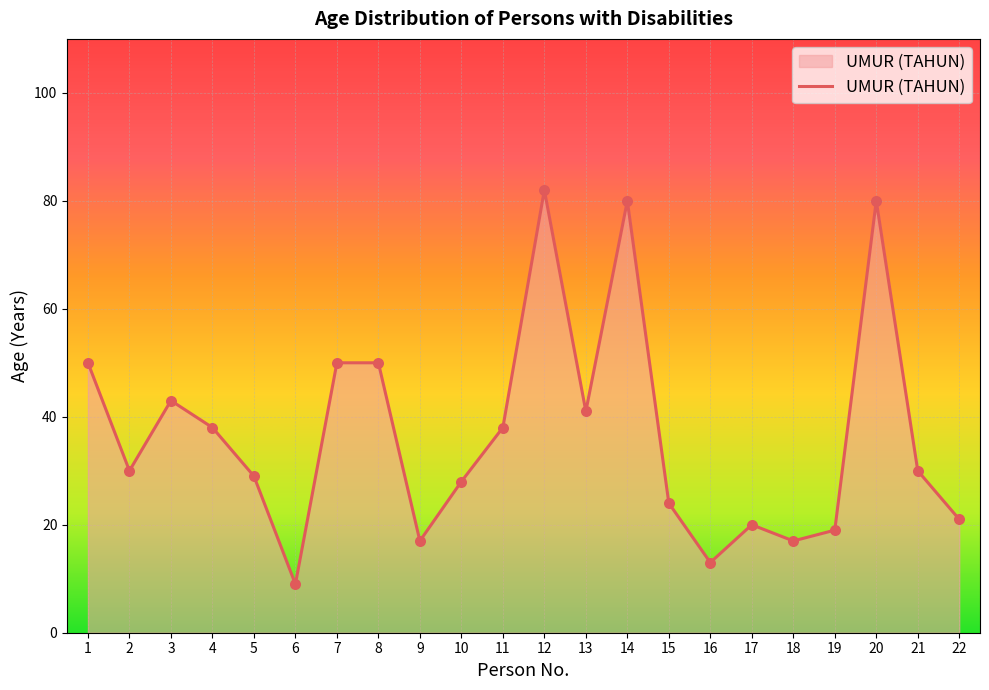

What is the ratio of the value at 13 to the value at 6?

4.6